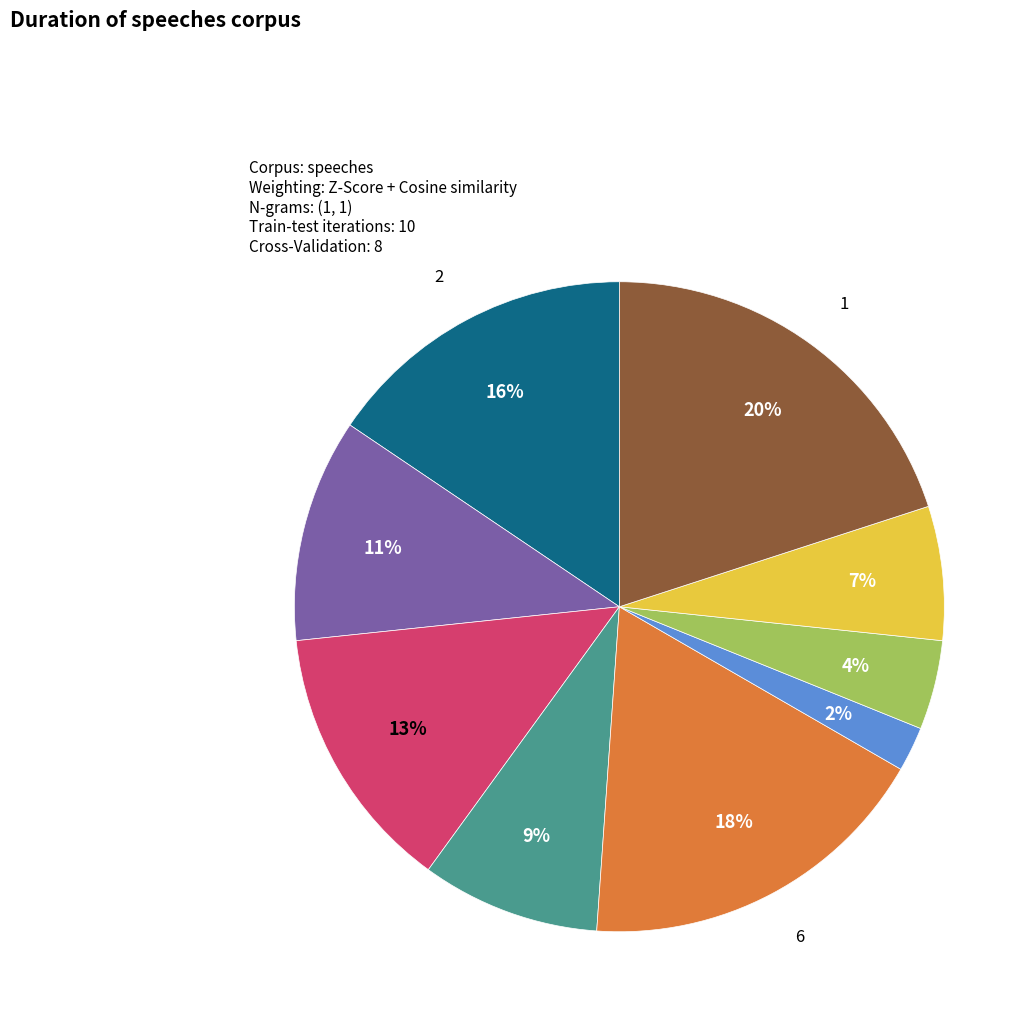

To the nearest percent, what is the average slice percentage?

11%